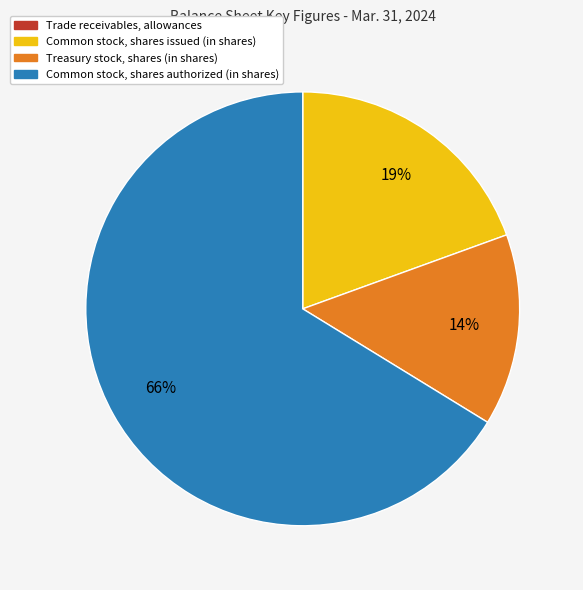

To the nearest percent, what portion does Common stock, shares issued (in shares) represent?

19%